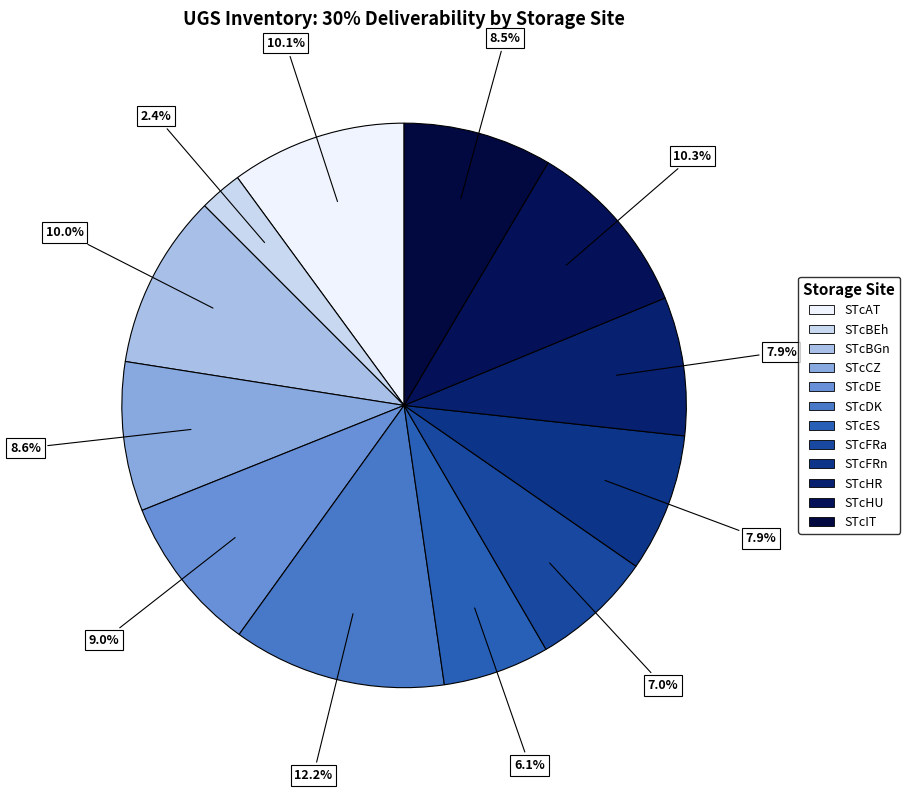

Which category has the smallest portion of the pie?

STcBEh